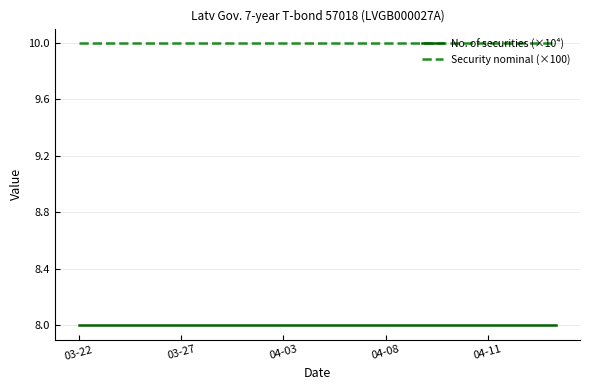

True or false: Security nominal (×100) and No. of securities (×10⁴) intersect in this chart.

False